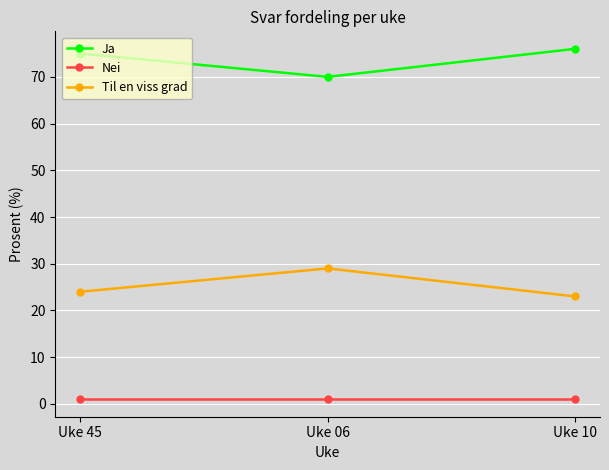

What is the highest value of the Ja series?

76